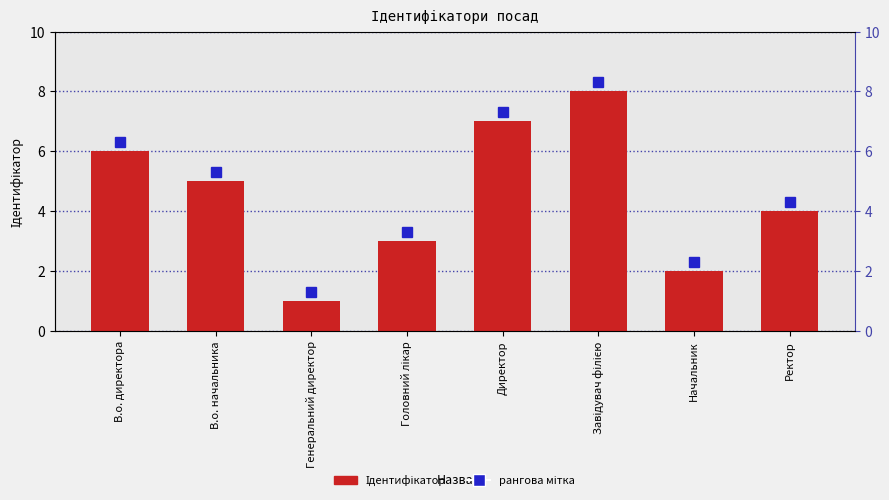

The value at Начальник is 2. True or false?

True